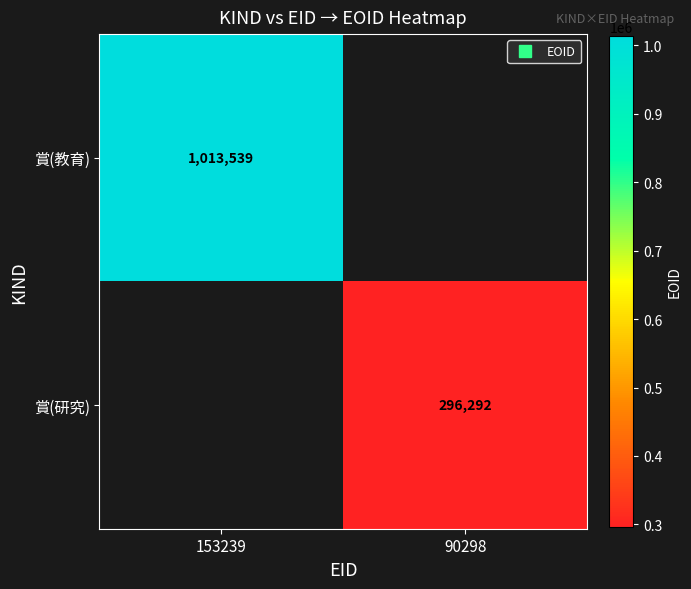

How many values in 賞(研究) are above zero?

1